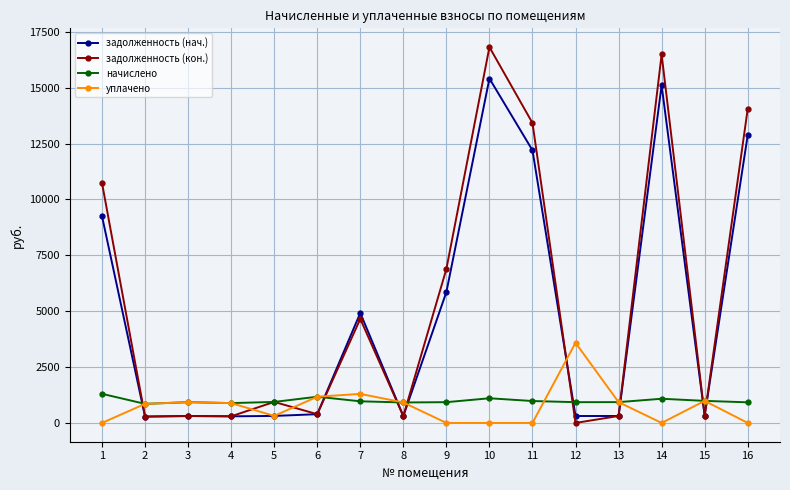

At which category is the sum across all series the highest?

10